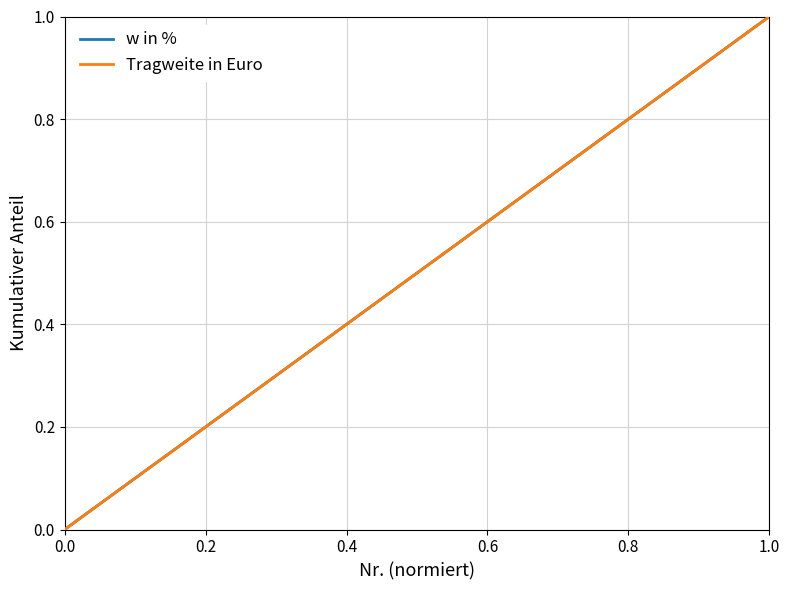

The Tragweite in Euro series shows 0.1 at 0.2. True or false?

False